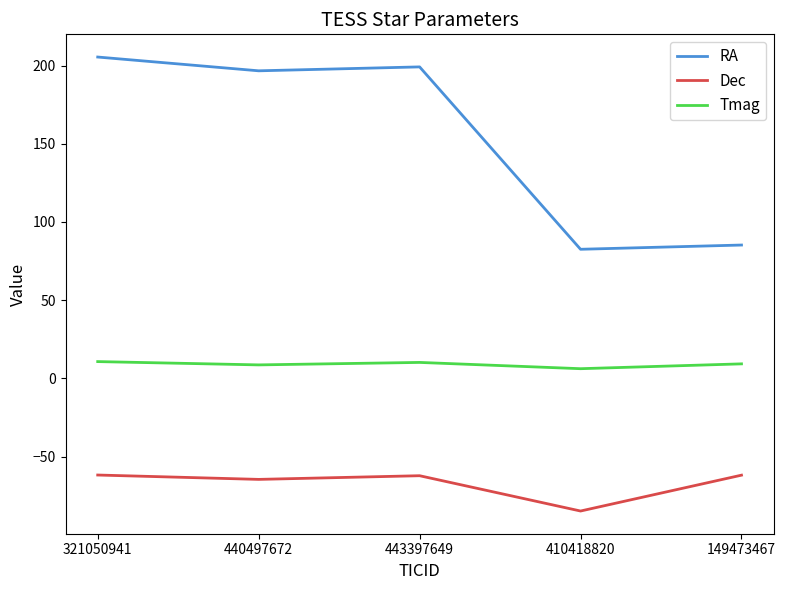

Read the Tmag value at 440497672.

8.6